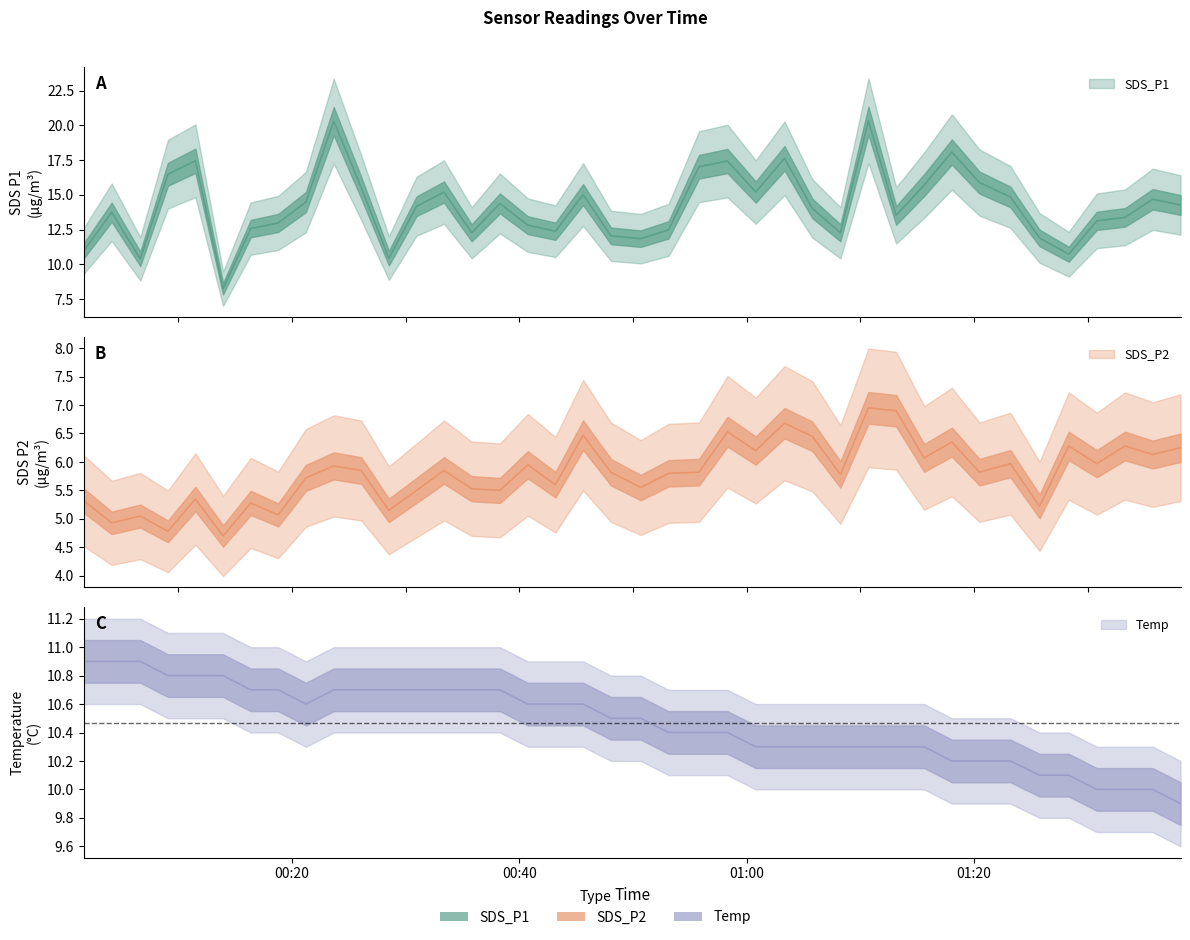

Does the chart display data point markers on the line(s)?

No